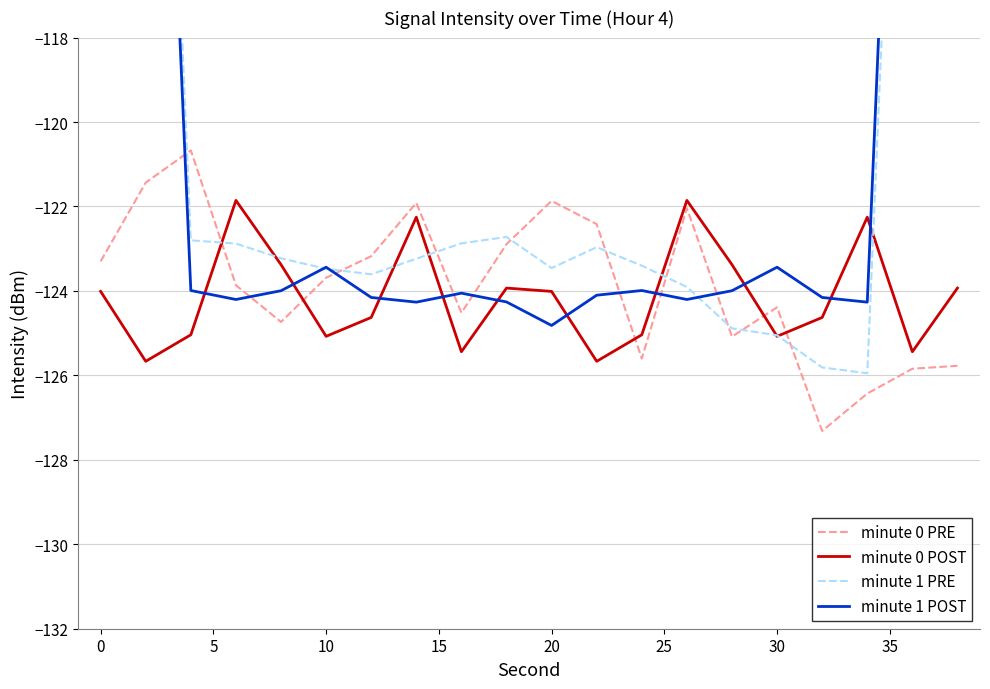

What is the difference between the minute 1 PRE values at 15 and 15?

1.8